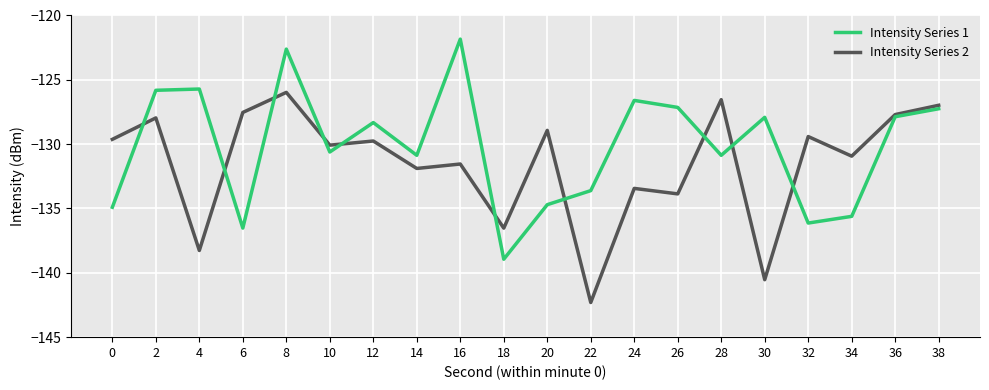

Which series has the largest total across all categories?

Intensity Series 1